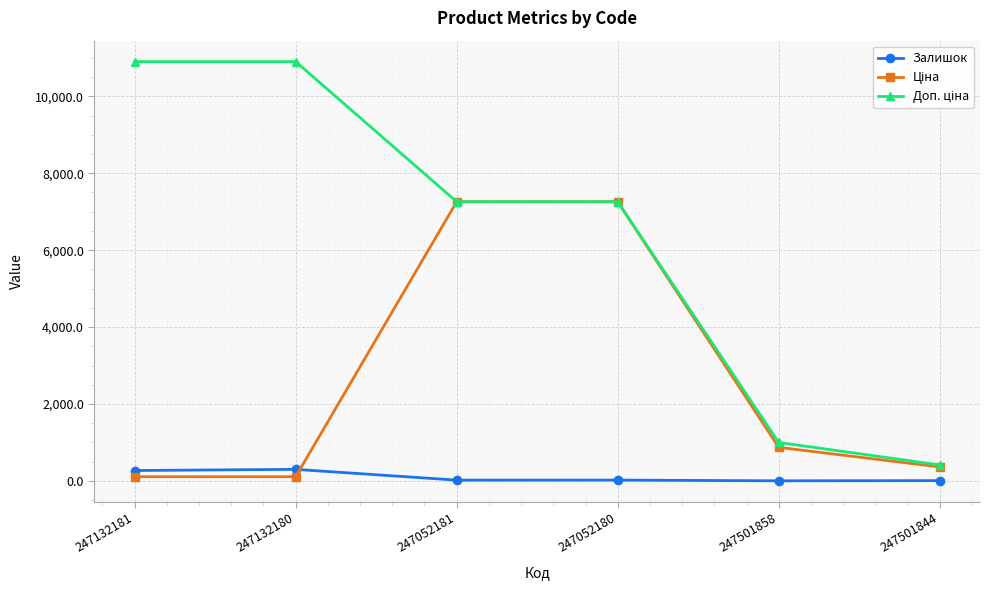

Count the number of categories in the chart.

6